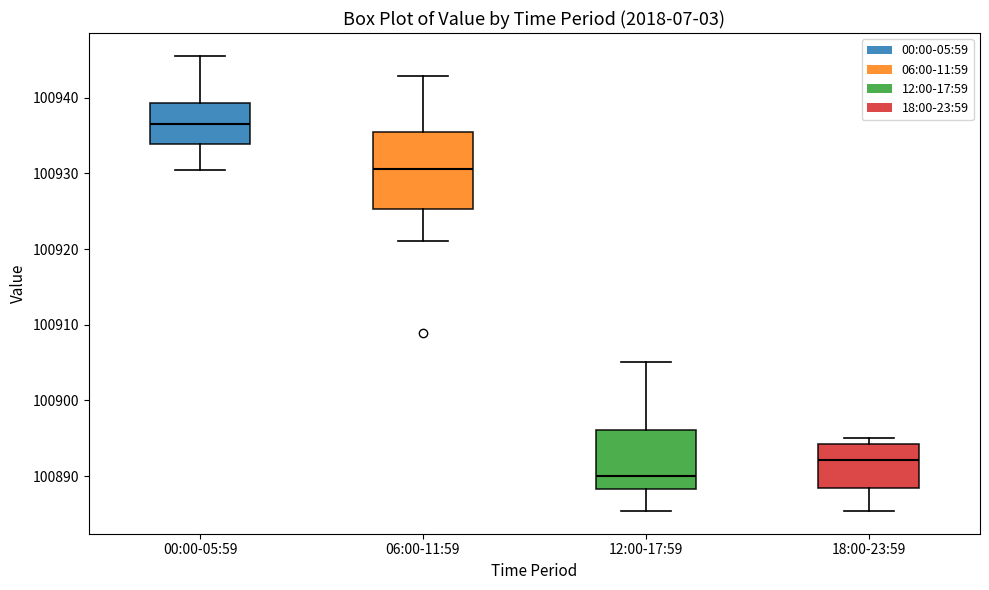

Where is the upper edge of the box for 00:00-05:59 on the y-axis? The values are not printed on the chart, so give them approximately, as read against the axis.

100939